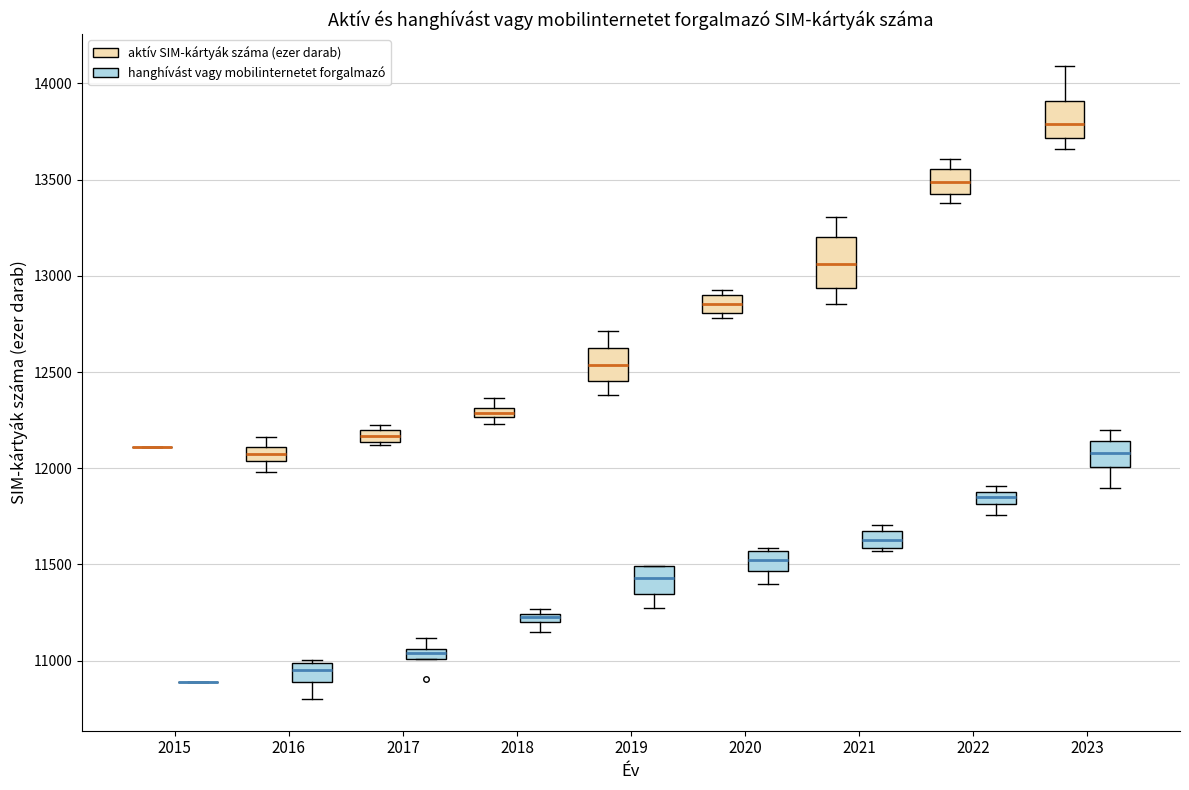

Where does the lower whisker of the box for 2021 (aktív SIM-kártyák száma (ezer darab)) end on the y-axis? The values are not printed on the chart, so give them approximately, as read against the axis.

12850